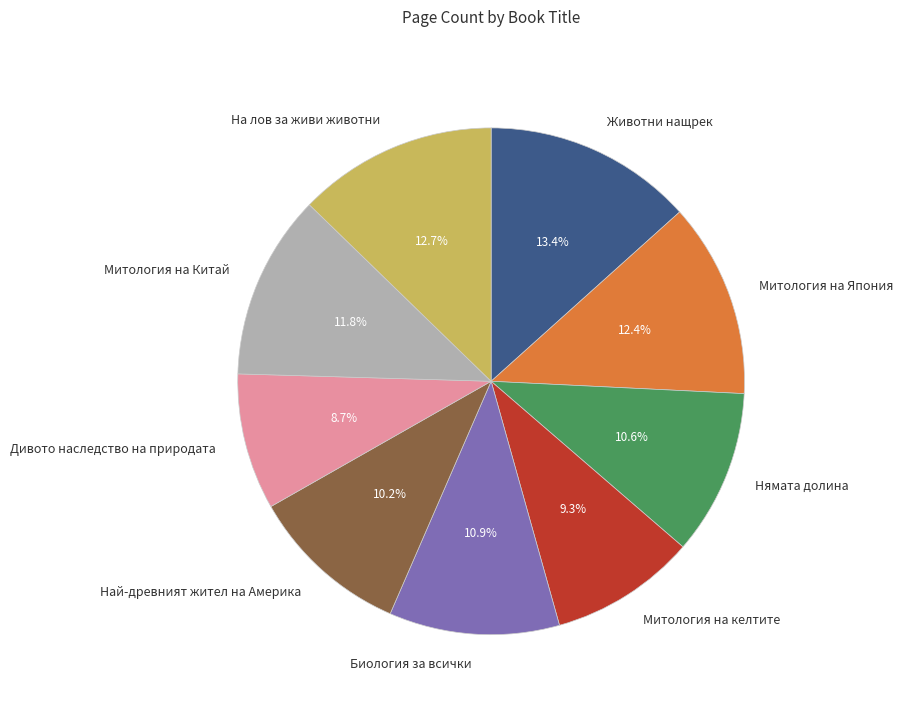

Combined, do Митология на Китай and Най-древният жител на Америка account for over 50%?

No